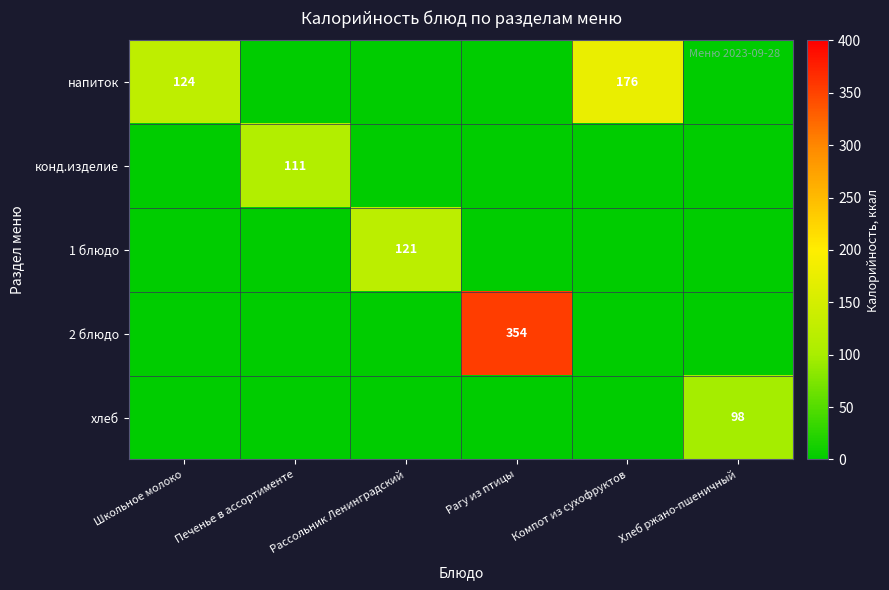

At how many categories does at least one series exceed 92?

6